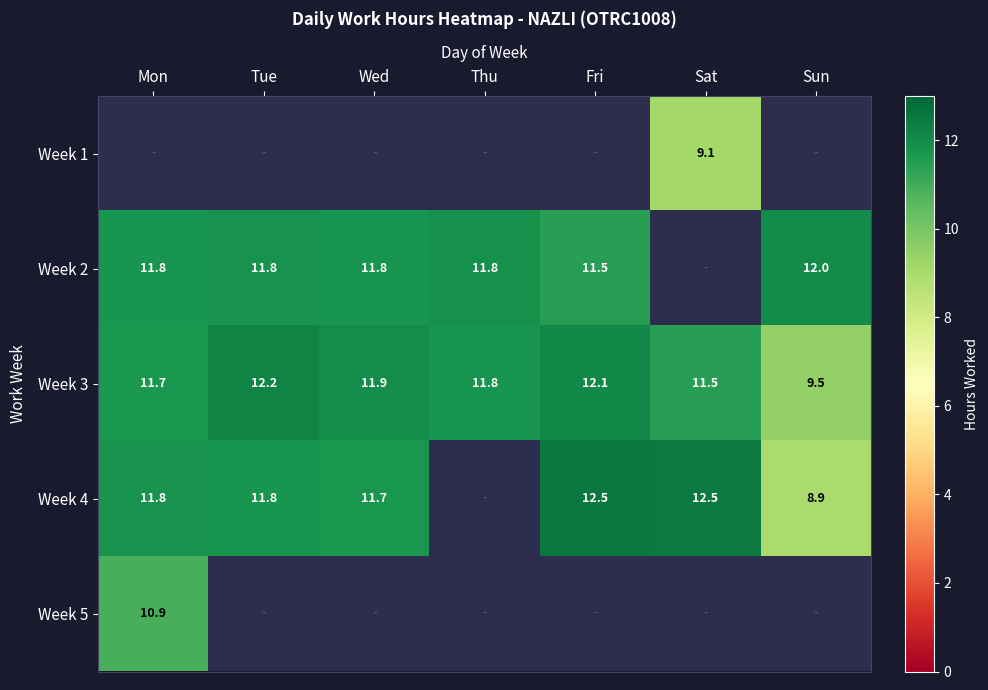

What value does the Week 3 series have at Sat?

11.5